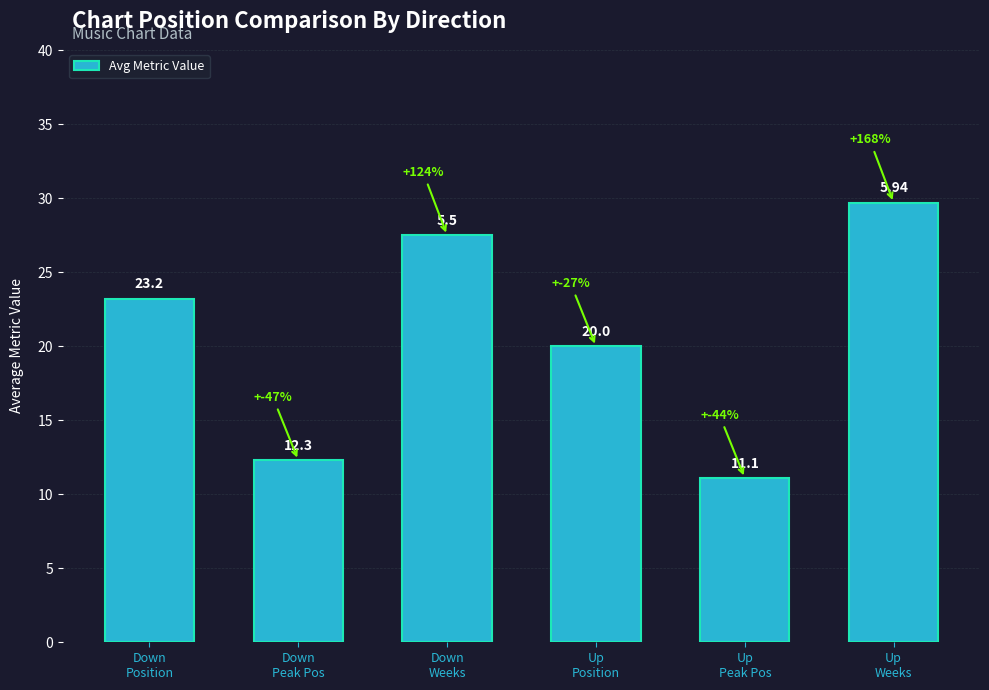

Approximately how many times larger is the value at Down
Weeks compared to Up
Position?

1.4